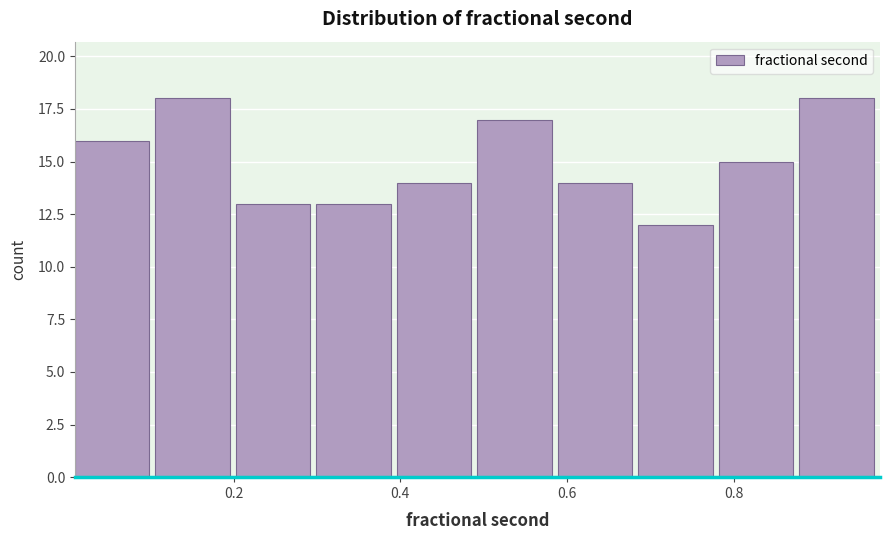

Reading left to right, list every bar in this chart as the range it spans on the x-axis followed by its height. Neither the bar edges nor the heights are printed on the chart, so give them approximately, as read against the axes.

0.00 to 0.10: 16
0.10 to 0.20: 18
0.20 to 0.30: 13
0.30 to 0.40: 13
0.40 to 0.50: 14
0.50 to 0.58: 17
0.58 to 0.68: 14
0.68 to 0.78: 12
0.78 to 0.88: 15
0.88 to 0.98: 18